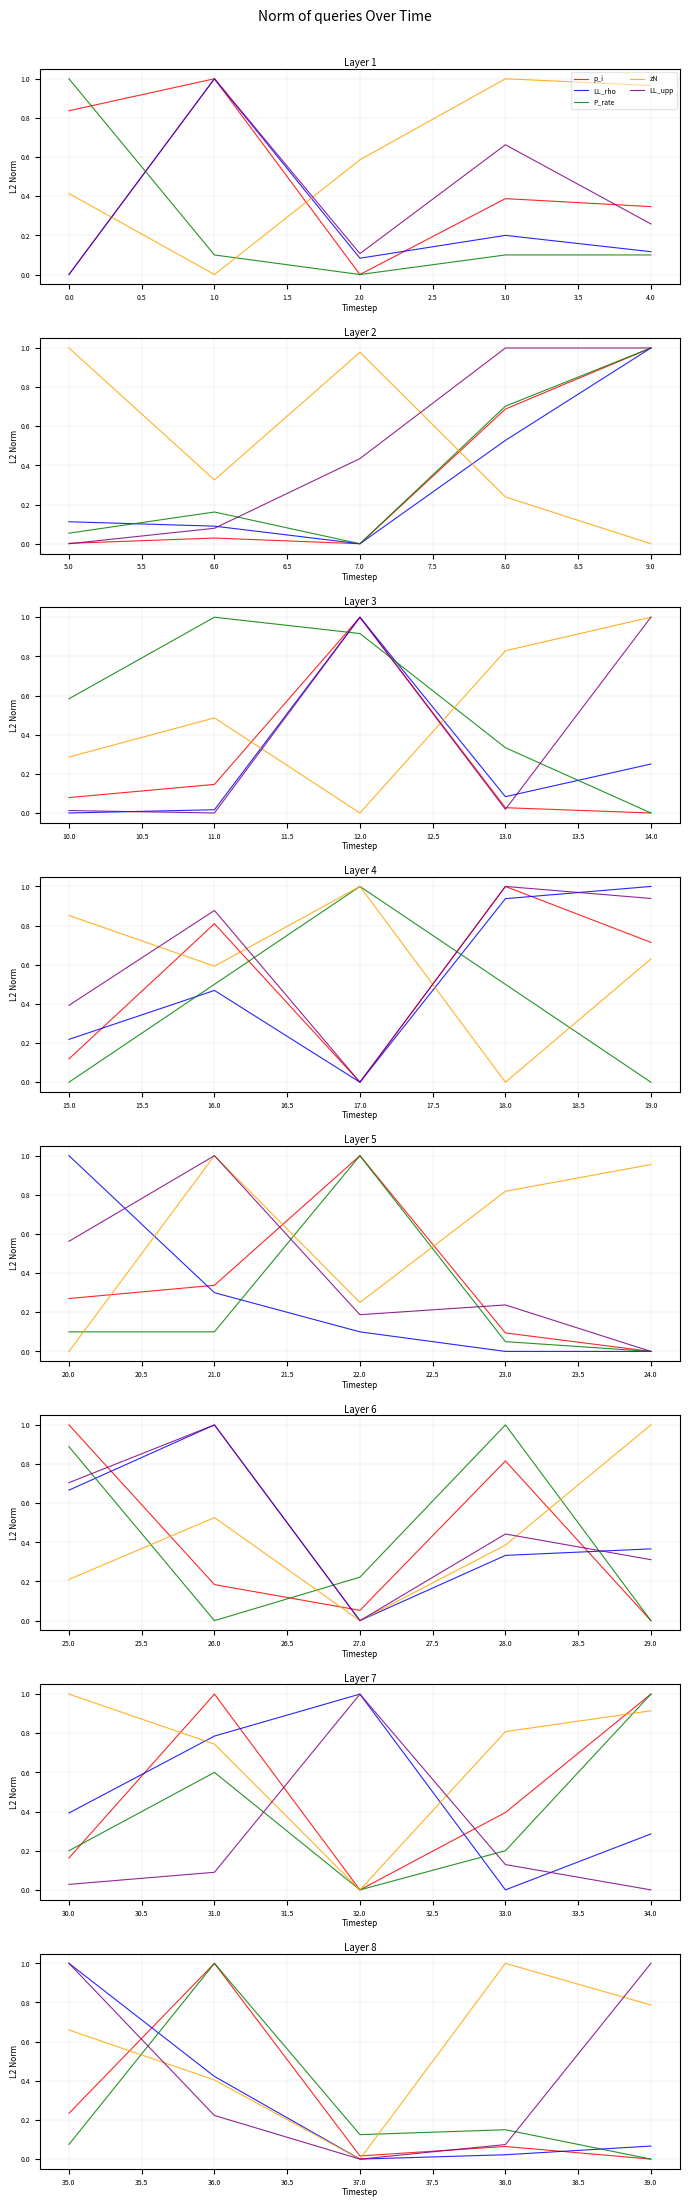

Between 35.0 and 36.0, which series saw the biggest shift?

P_rate